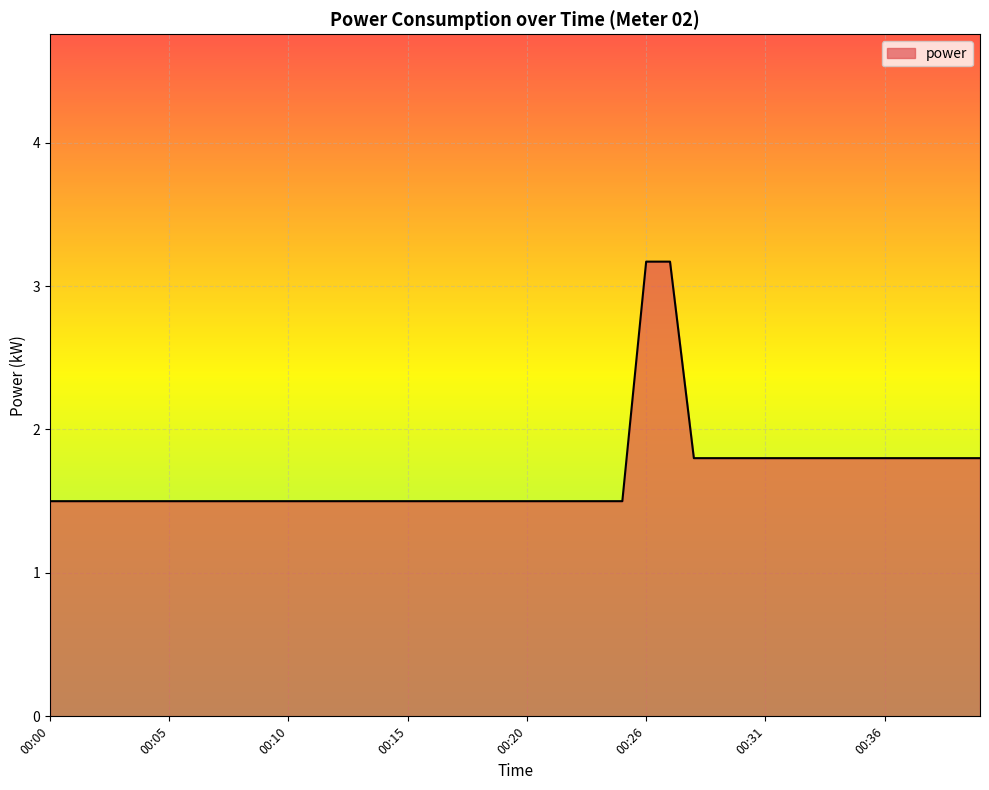

Does the chart have visible grid lines?

Yes